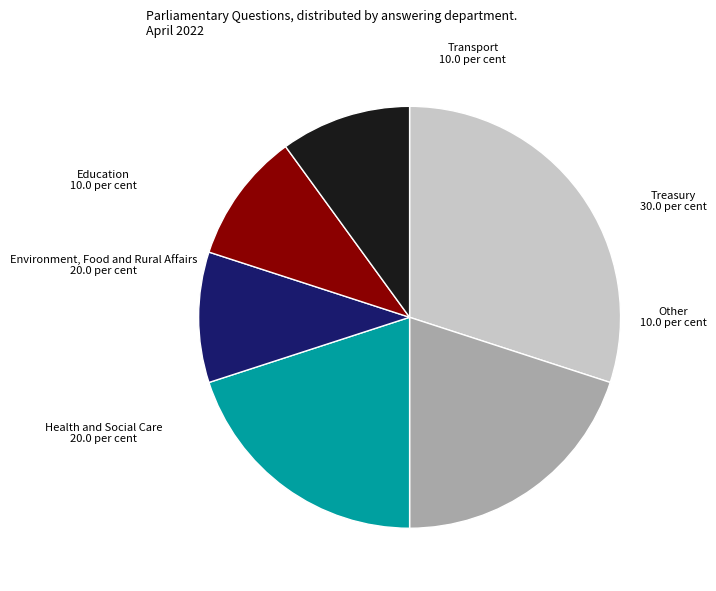

Which slice is the largest?

Treasury